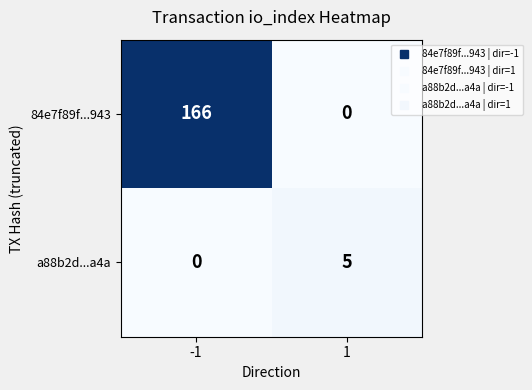

What value does the a88b2d...a4a series have at 1?

5